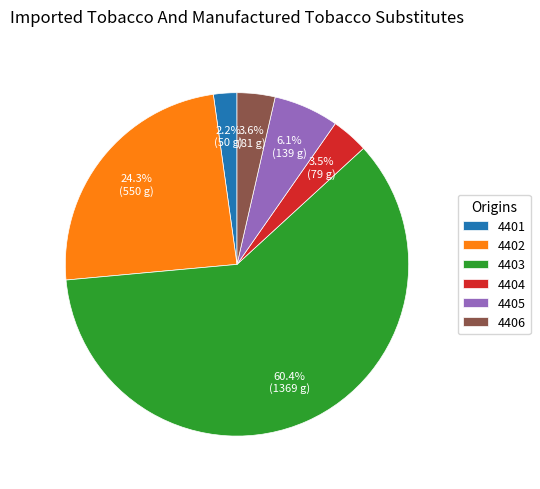

Do 4405 and 4404 together represent more than half of the pie?

No